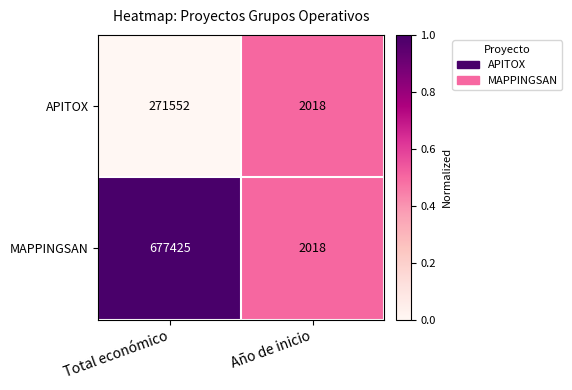

Which series has the widest spread of values?

MAPPINGSAN